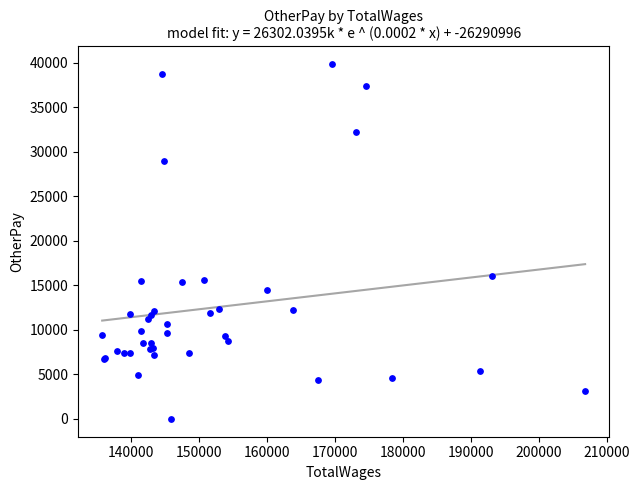

What Y value in the scatter plot is closest to 19910?

16031